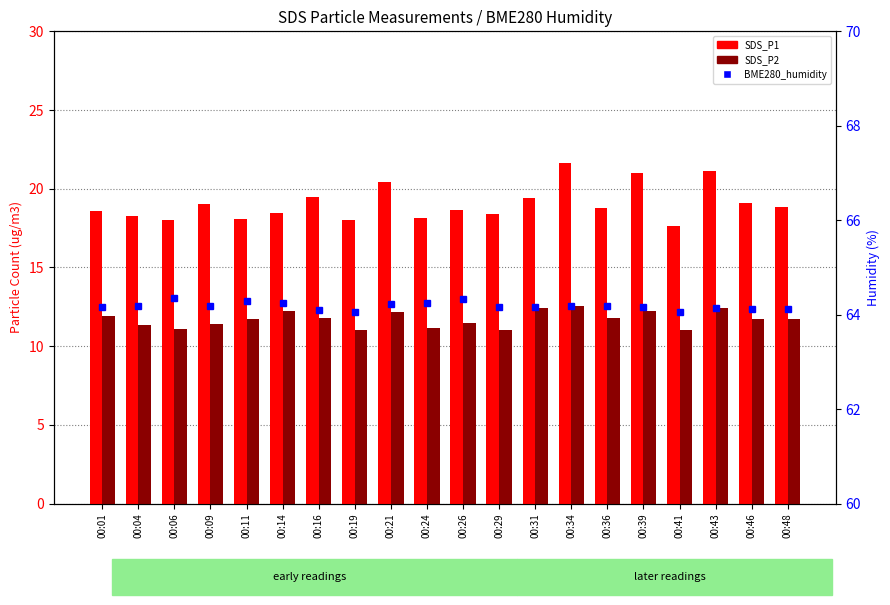

At how many categories does at least one series exceed 63?

20